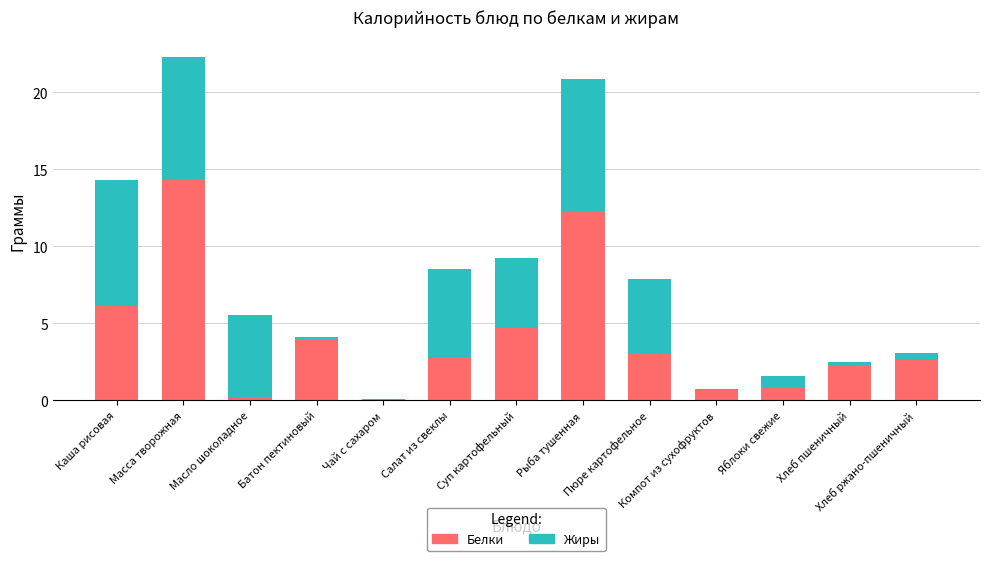

What is the maximum value for Белки?

14.3